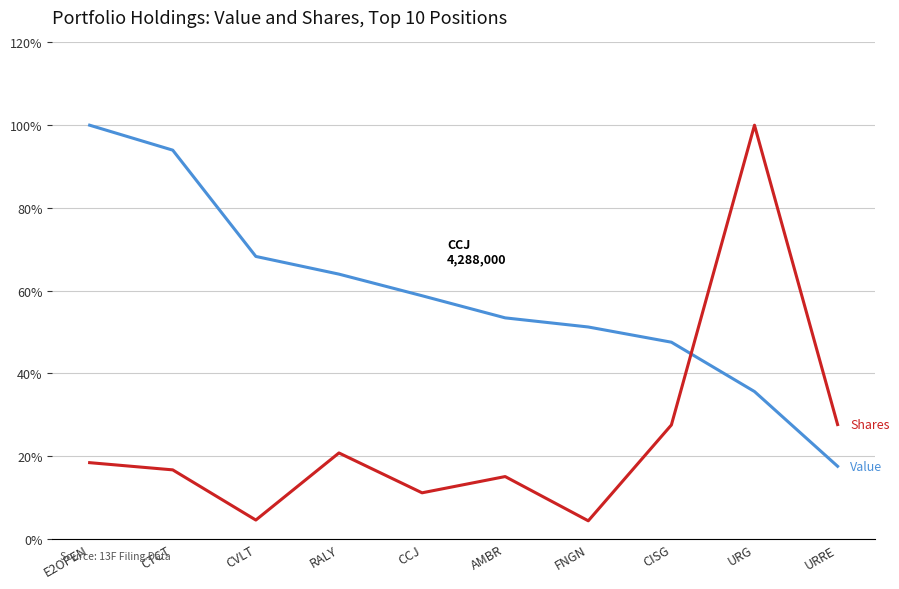

What is the difference between the highest and lowest values at CISG?

20.0